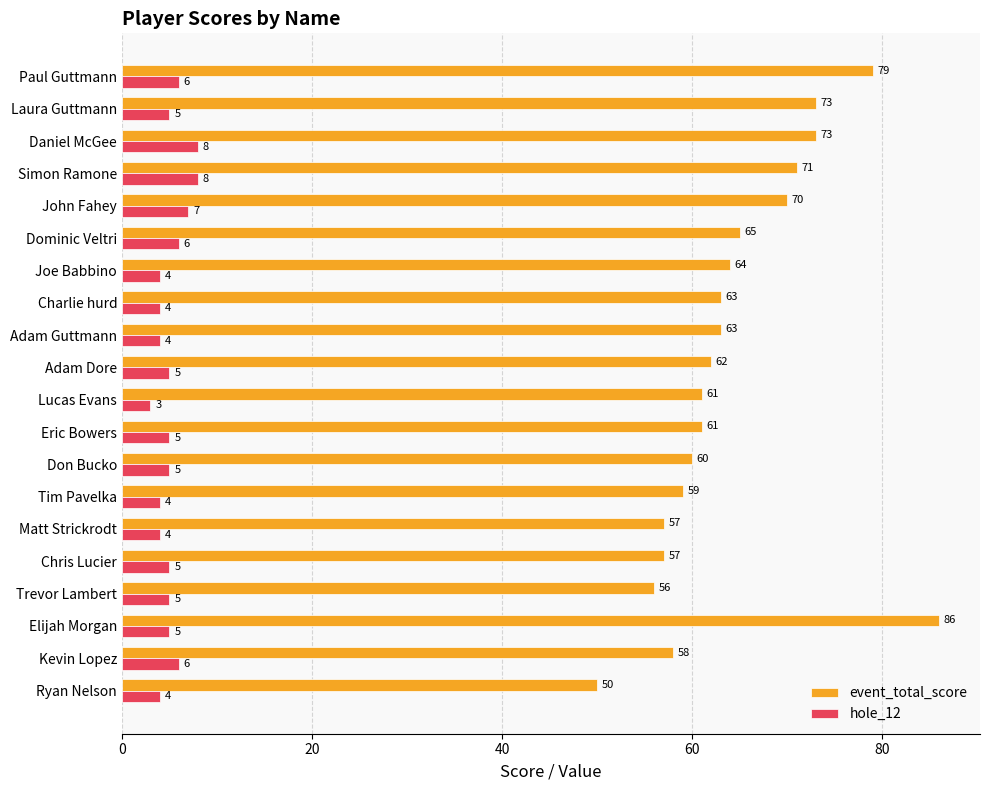

What is the difference between the maximum and minimum values in the hole_12 series?

5